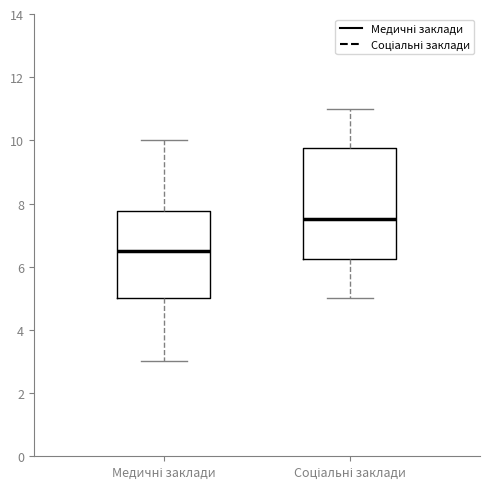

Reading left to right, transcribe this box plot: for each box, give where its median line is, the range the box spans, and where its two whiskers end, as read against the y-axis. The values are not printed on the chart, so give them approximately, as read against the axis.

Медичні заклади: median 6.6, box 5.0 to 7.8, whiskers 3.0 to 10.0
Соціальні заклади: median 7.6, box 6.2 to 9.8, whiskers 5.0 to 11.0